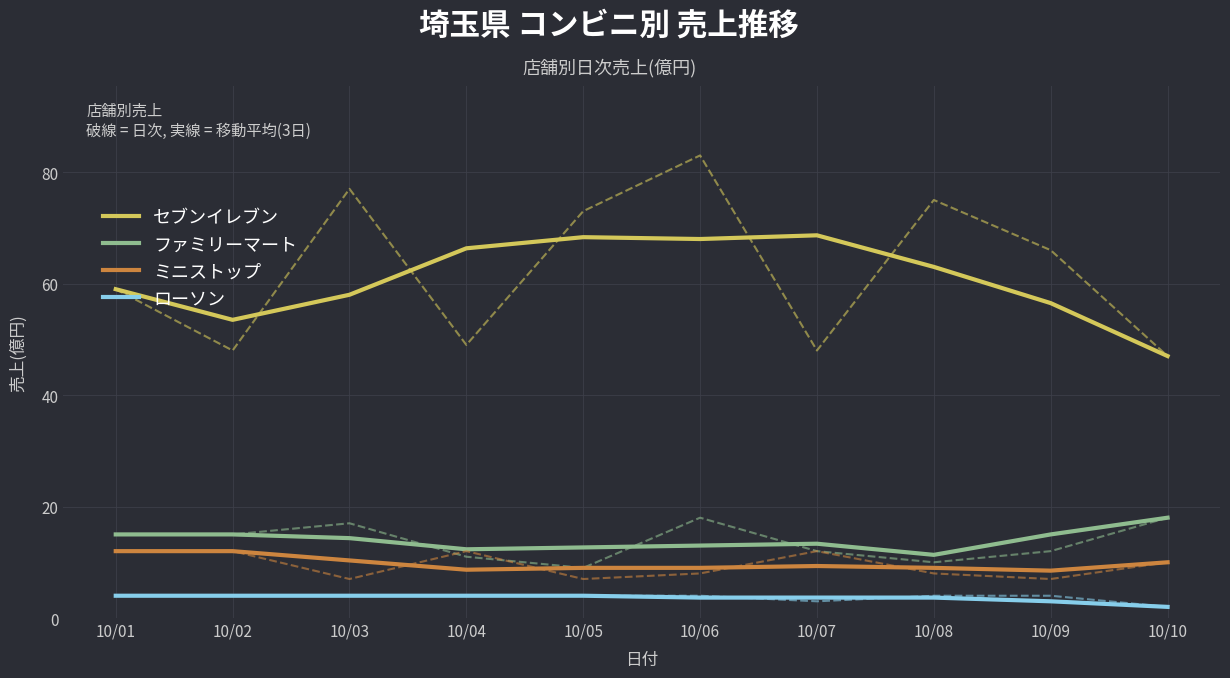

Reading left to right, extract all data points from this chart.

セブンイレブン: 10/01=59.0	10/02=53.5	10/03=58.0	10/04=66.3	10/05=68.3	10/06=68.0	10/07=68.7	10/08=63.0	10/09=56.5	10/10=47.0
ファミリーマート: 10/01=15.0	10/02=15.0	10/03=14.3	10/04=12.3	10/05=12.7	10/06=13.0	10/07=13.3	10/08=11.3	10/09=15.0	10/10=18.0
ミニストップ: 10/01=12.0	10/02=12.0	10/03=10.3	10/04=8.7	10/05=9.0	10/06=9.0	10/07=9.3	10/08=9.0	10/09=8.5	10/10=10.0
ローソン: 10/01=4.0	10/02=4.0	10/03=4.0	10/04=4.0	10/05=4.0	10/06=3.7	10/07=3.7	10/08=3.7	10/09=3.0	10/10=2.0